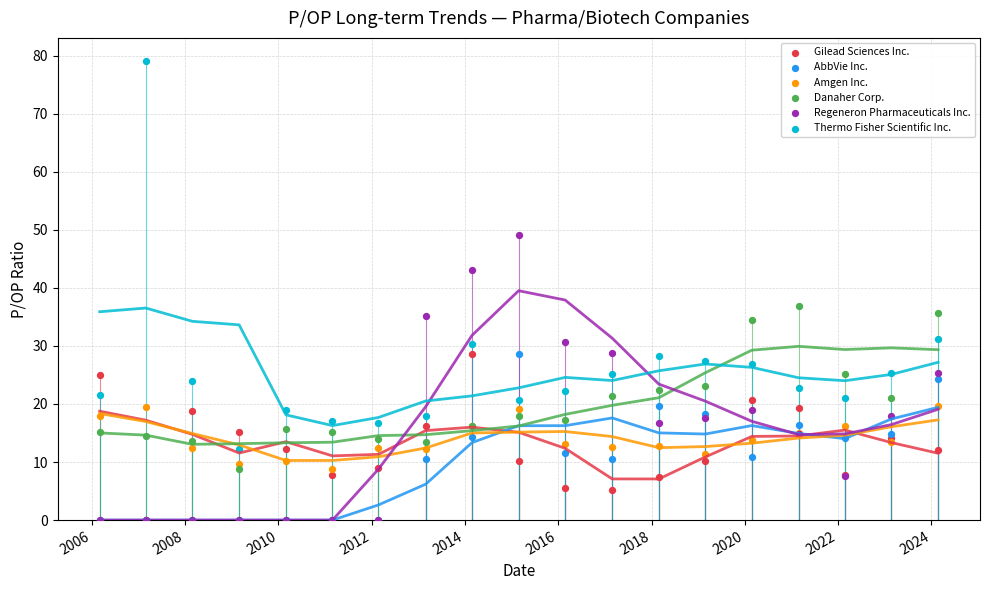

What are all the series names shown in the legend?

Gilead Sciences Inc., AbbVie Inc., Amgen Inc., Danaher Corp., Regeneron Pharmaceuticals Inc., Thermo Fisher Scientific Inc.